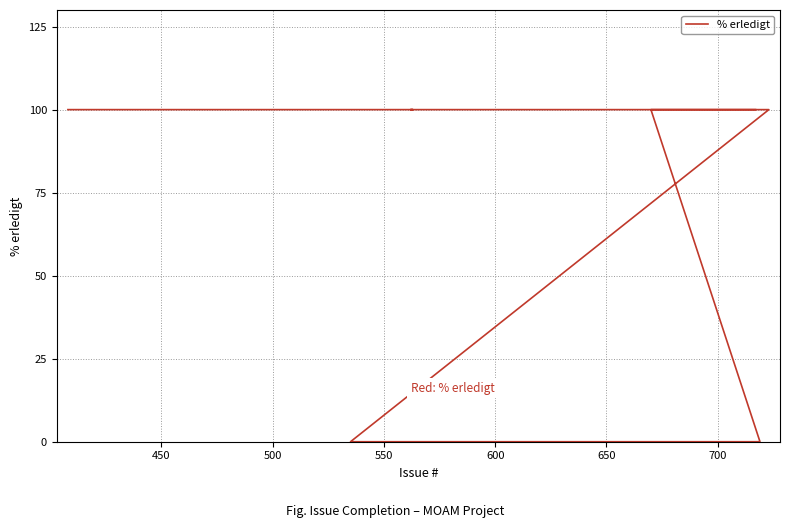

What is the difference between the second highest and minimum values?

100